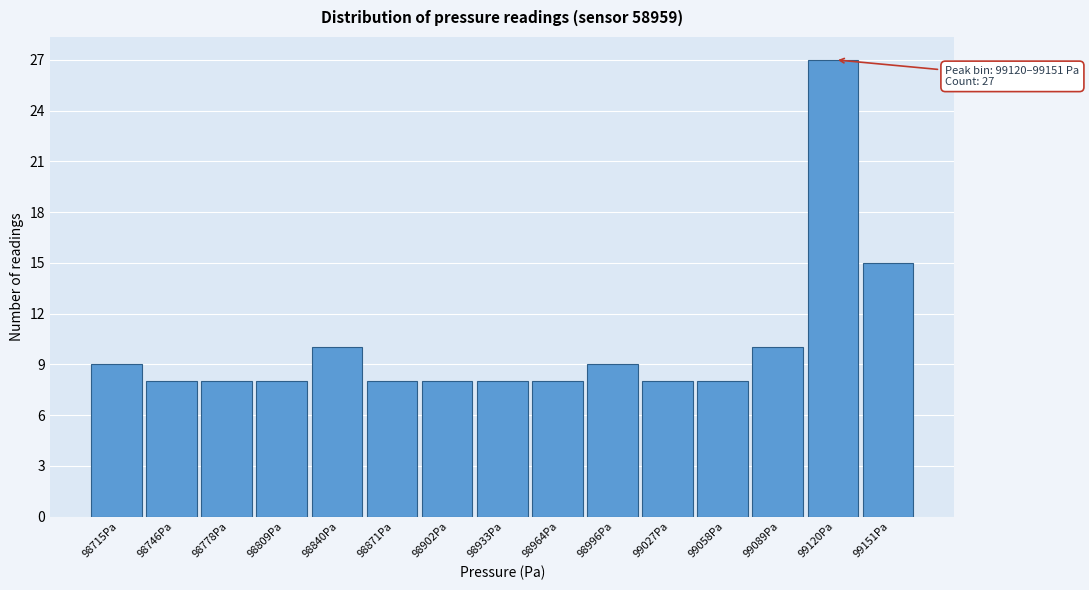

Reading left to right, what are all the values shown in this chart?

9	8	8	8	10	8	8	8	8	9	8	8	10	27	15